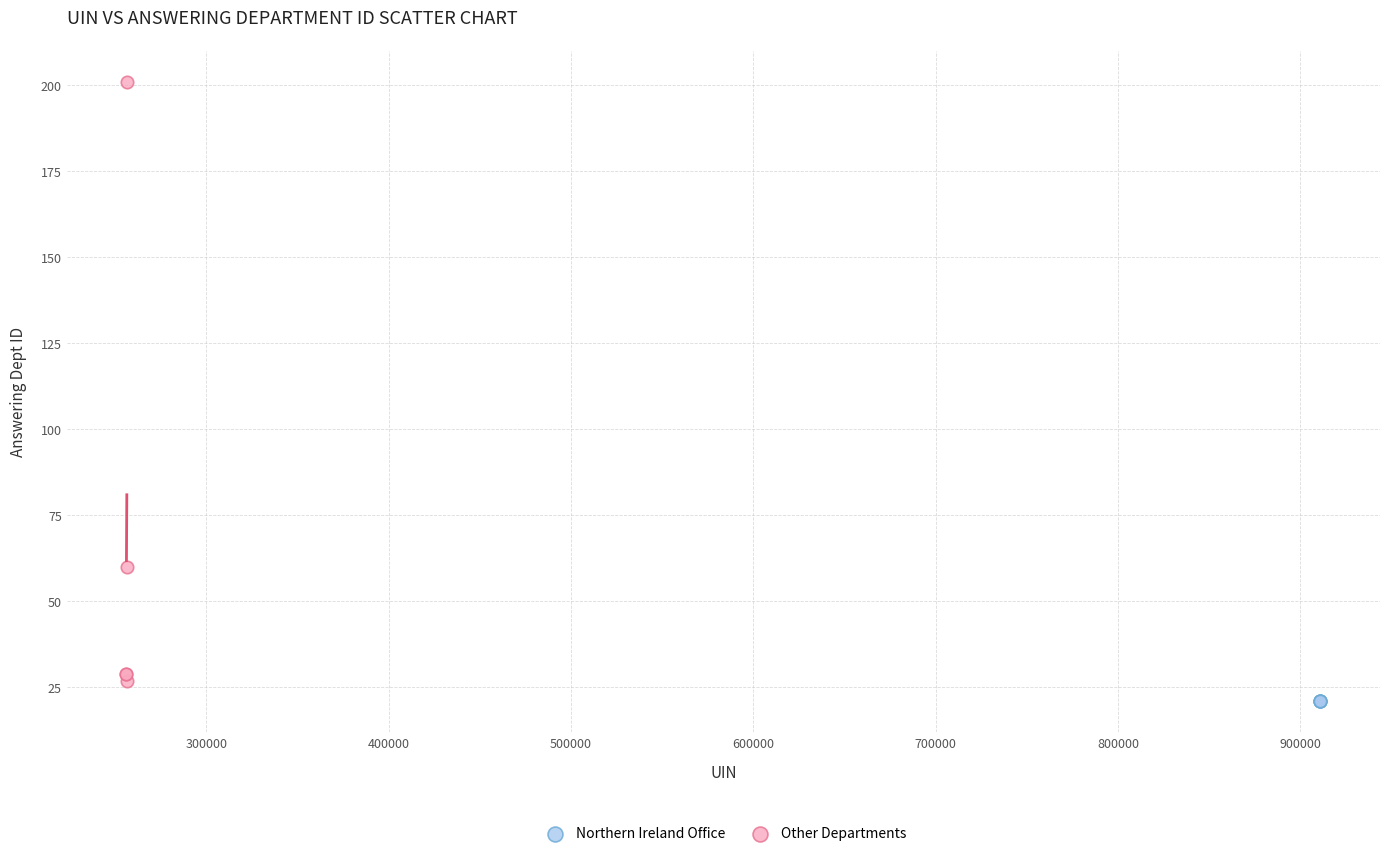

Which series contains the highest Y value?

Other Departments